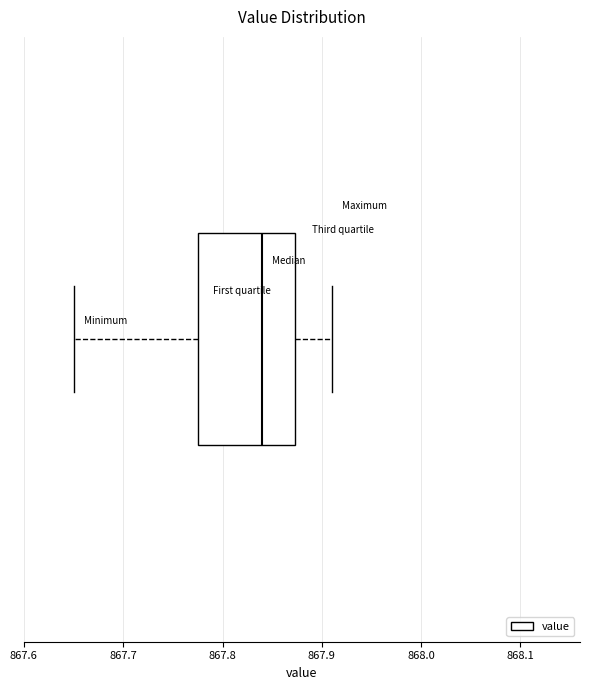

Read this box plot against the x-axis: the position of the median line, the range covered by the box, and the ends of both whiskers. The values are not printed on the chart, so give them approximately, as read against the axis.

median 867.84, box 867.78 to 867.87, whiskers 867.65 to 867.91